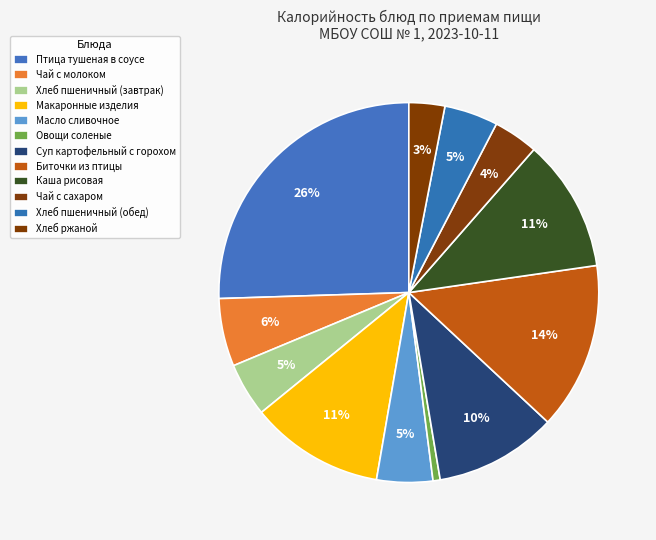

Count the number of slices in the pie.

12